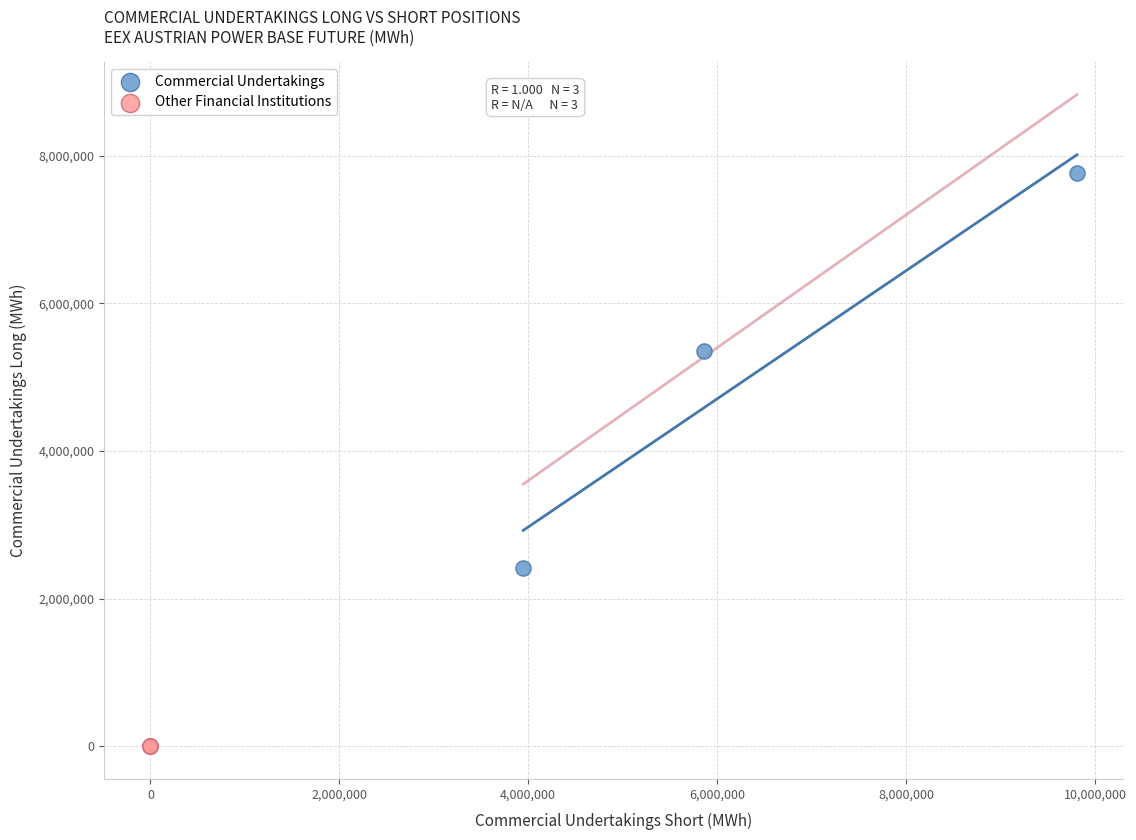

Which series contains the lowest Y value?

Other Financial Institutions